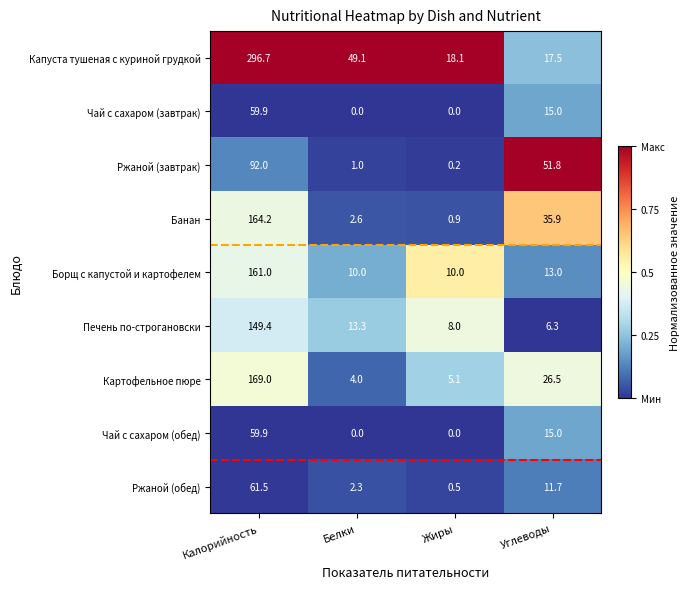

How many data points does each series have?

4